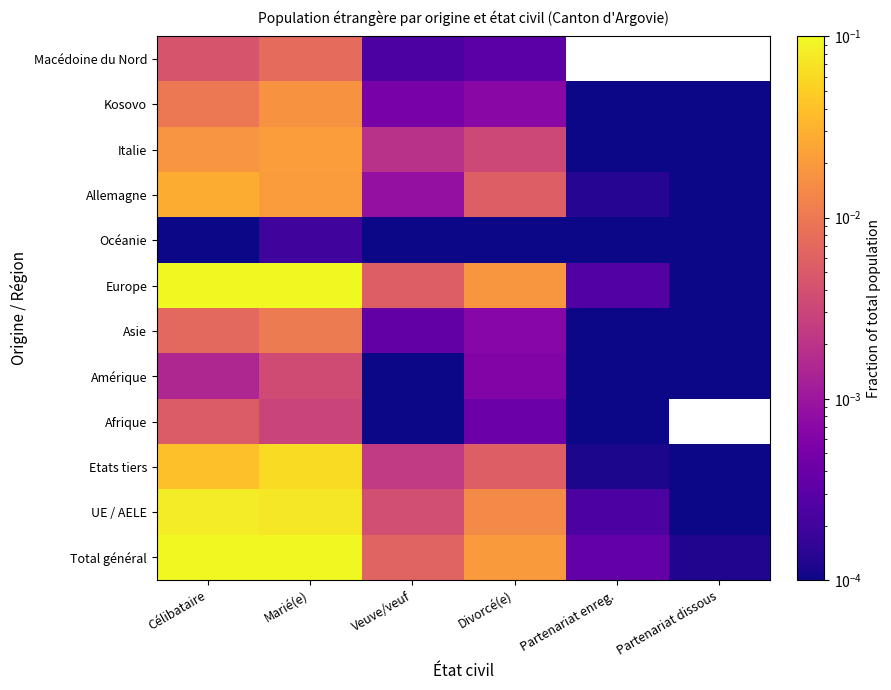

How many distinct data groups are displayed?

12